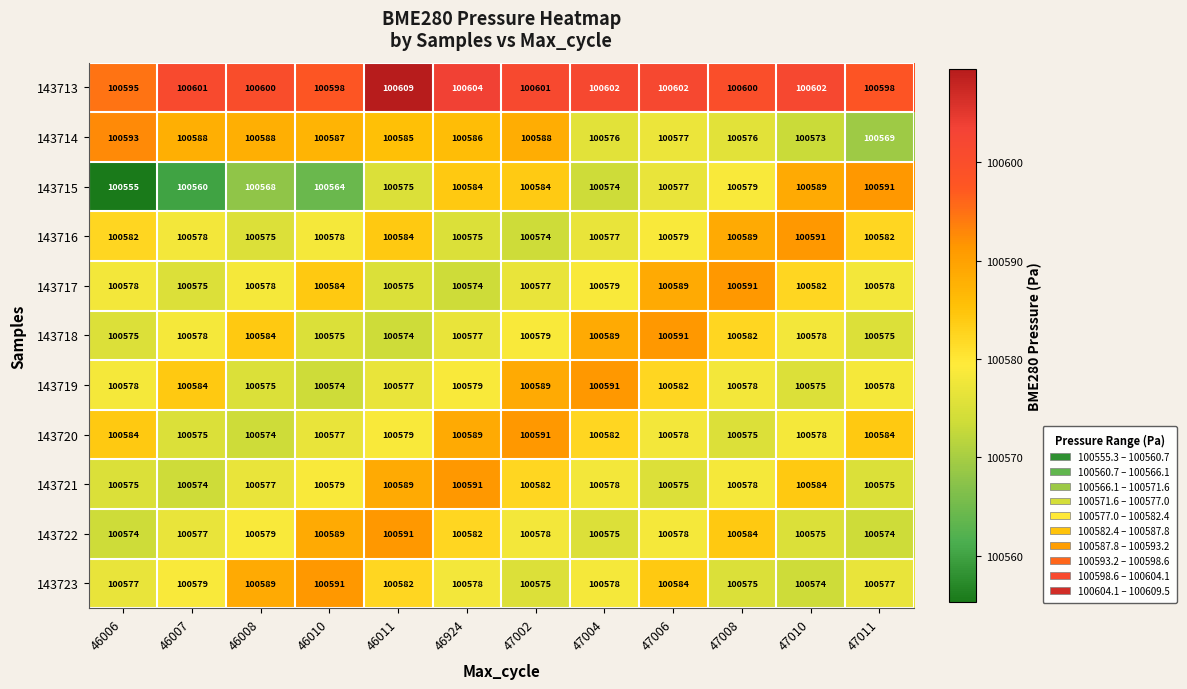

Rank the series at 46924 from lowest to highest value.

143717, 143716, 143718, 143723, 143719, 143722, 143715, 143714, 143720, 143721, 143713